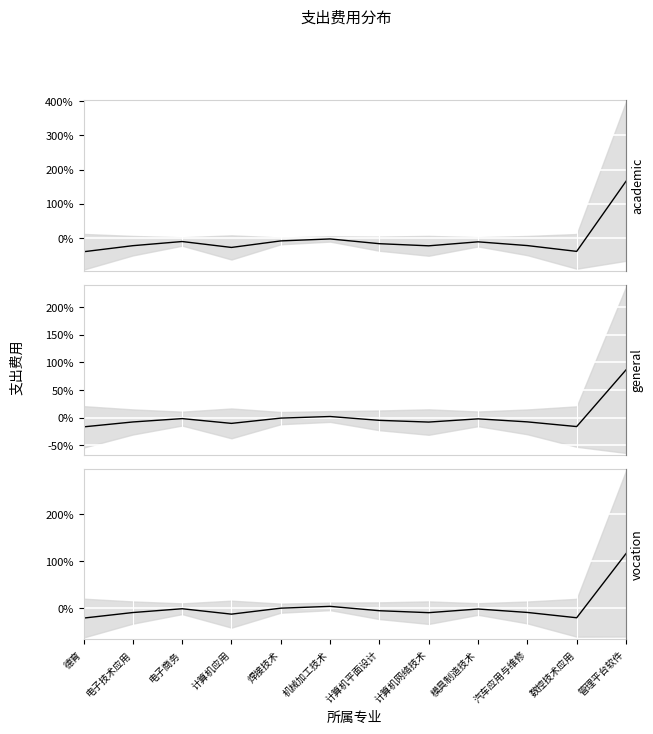

Rank the categories by academic_line value from lowest to highest.

德育, 数控技术应用, 计算机应用, 计算机网络技术, 电子技术应用, 汽车应用与维修, 计算机平面设计, 模具制造技术, 电子商务, 焊接技术, 机械加工技术, 管理平台软件